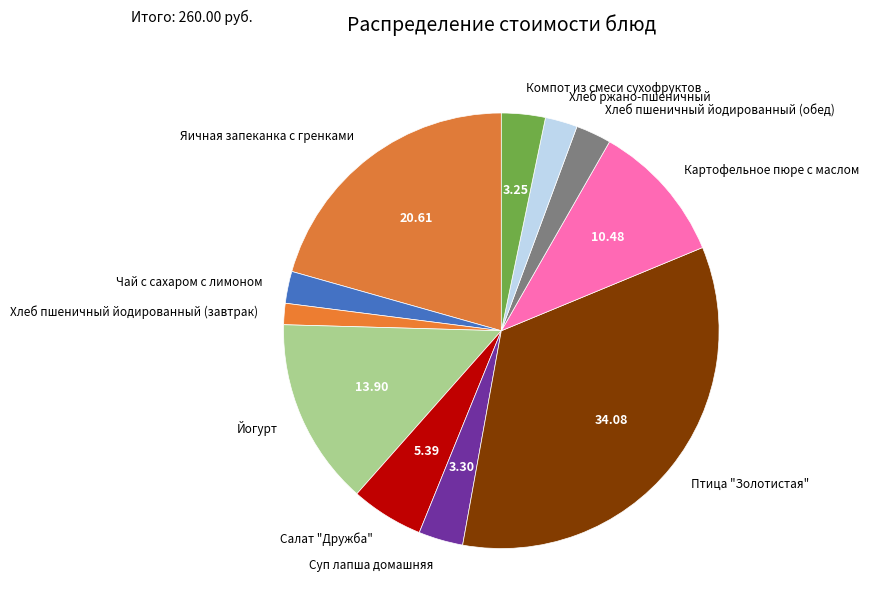

Combined, do Птица "Золотистая" and Хлеб ржано-пшеничный account for over 50%?

No